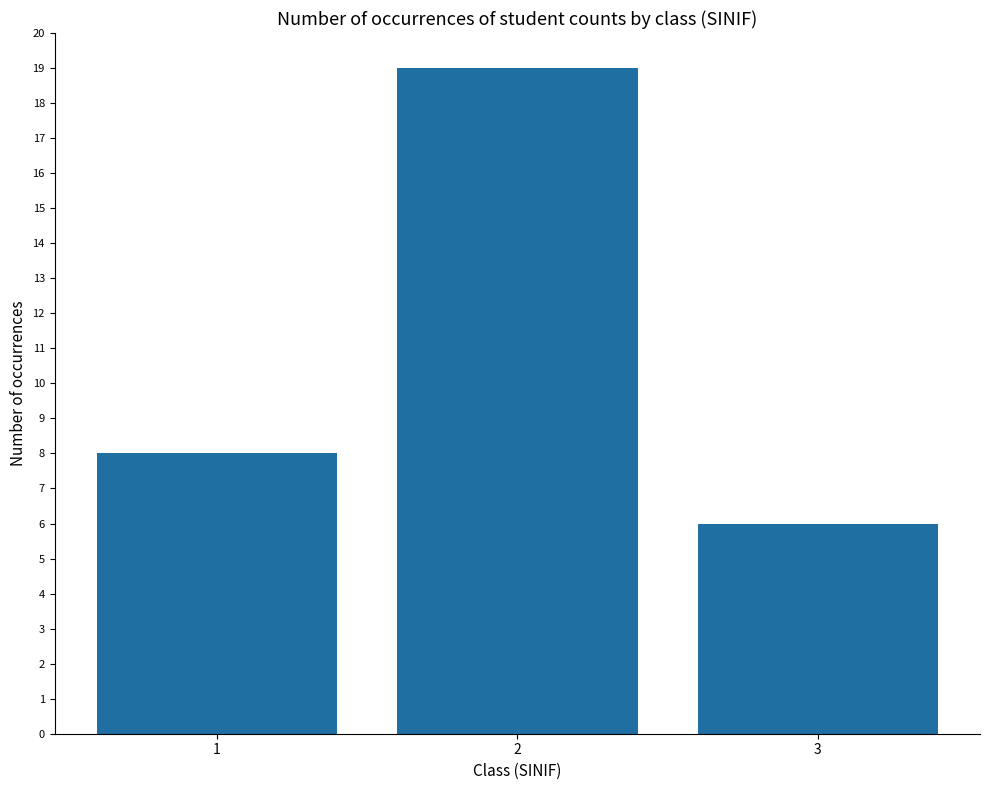

How many bars are there in total?

3